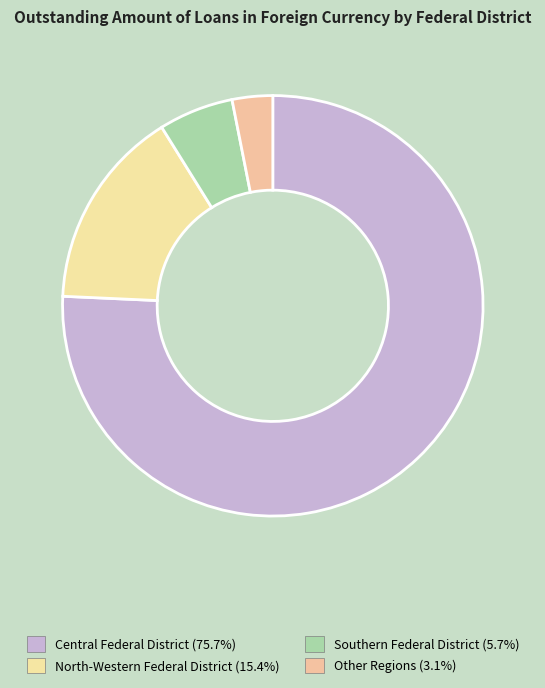

Is it true that Other Regions is 3% of the pie?

True